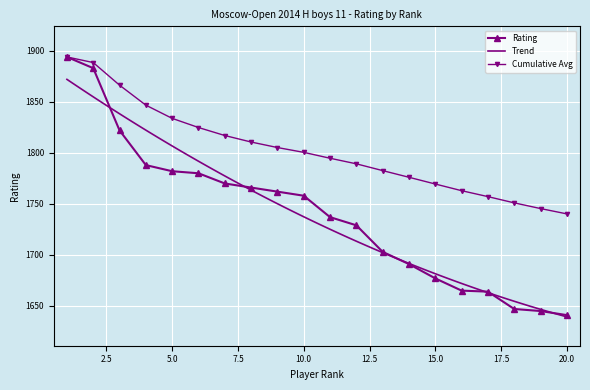

Between 12 and 20, which is larger?

12